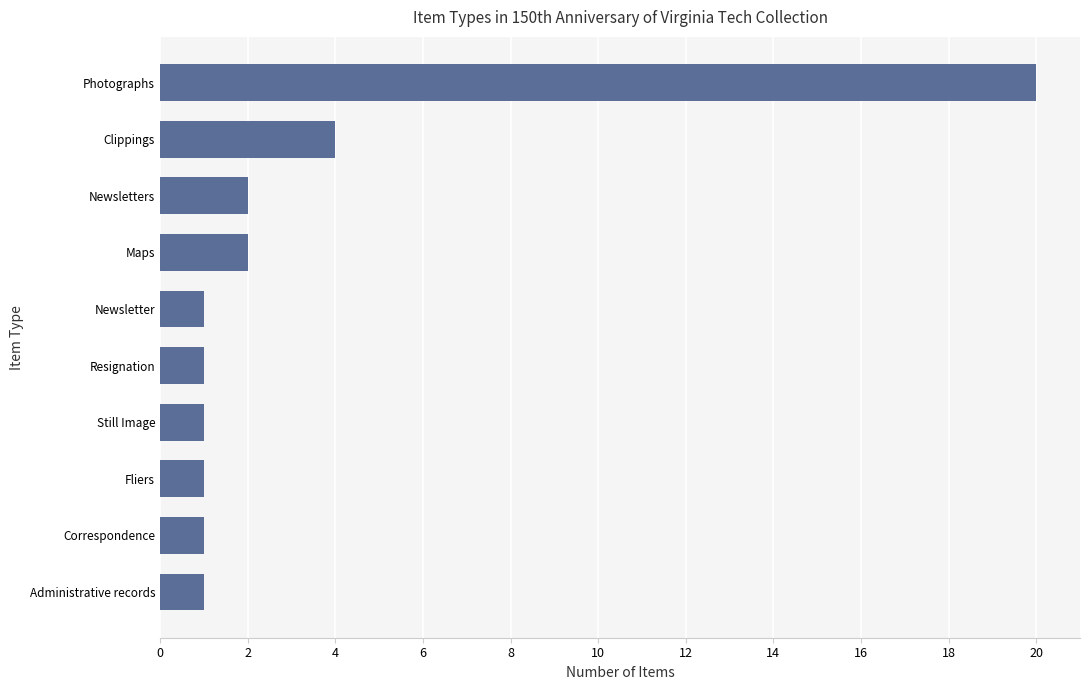

At which category does the chart reach its peak across all series?

Photographs